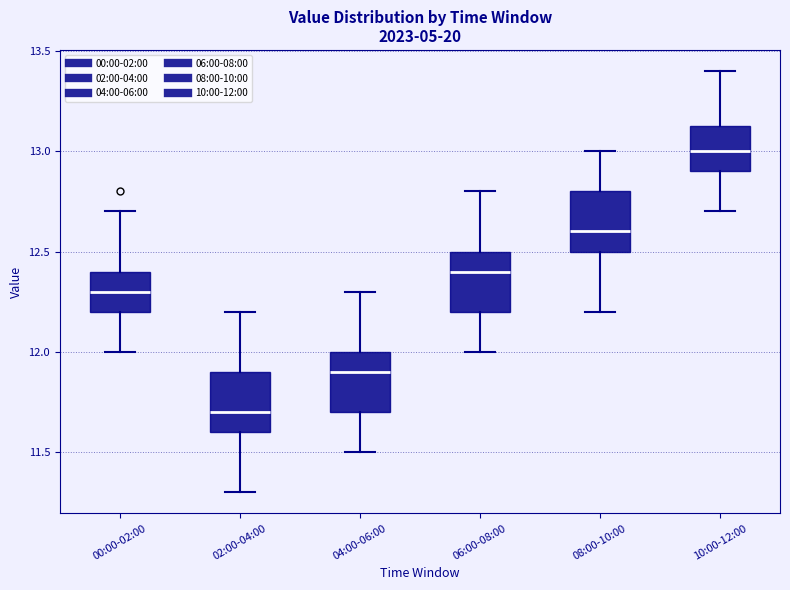

Which box has the highest median line?

10:00-12:00